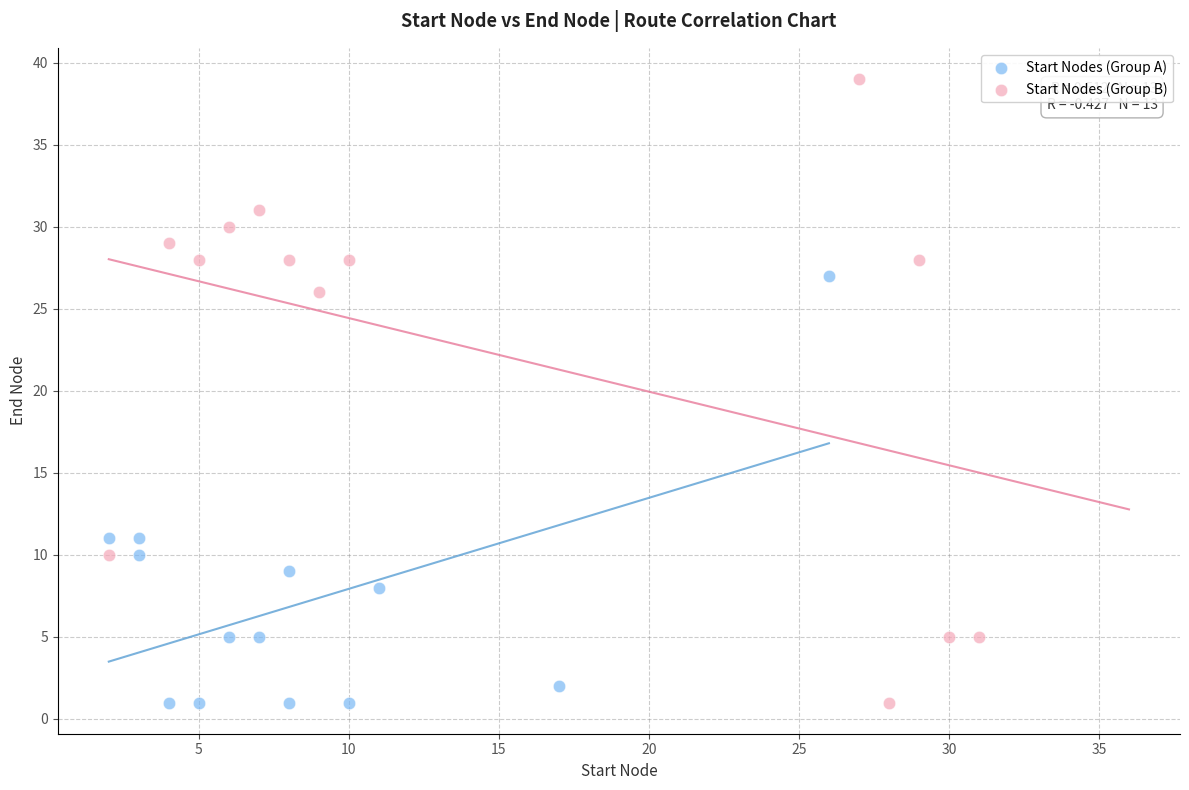

Which series has the largest Y range (max minus min)?

Start Nodes (Group B)